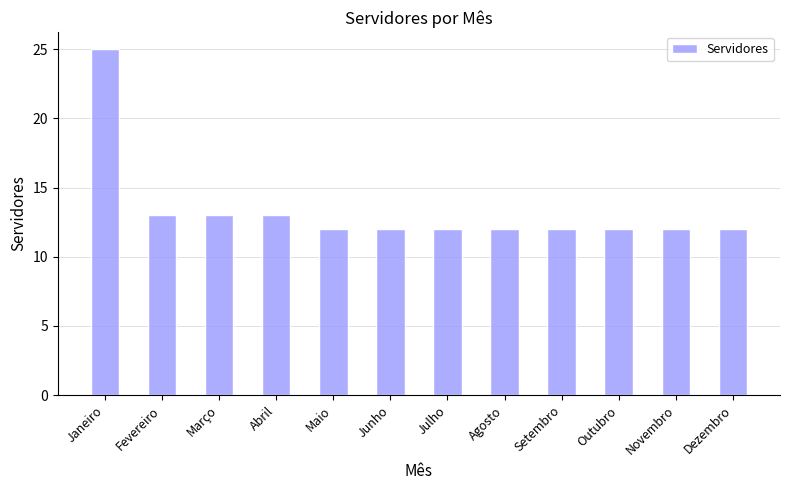

What value does the data have at Janeiro?

25